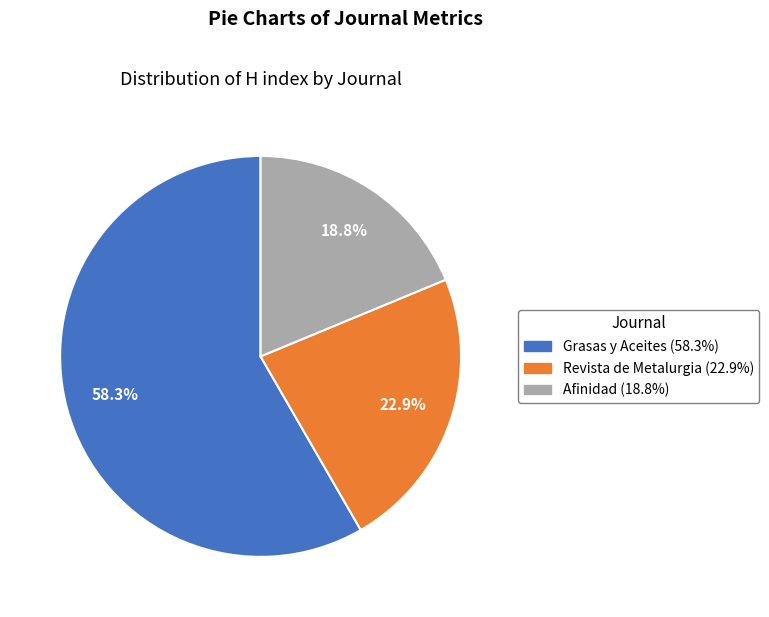

What percentage is the Revista de Metalurgia slice, to the nearest percent?

23%